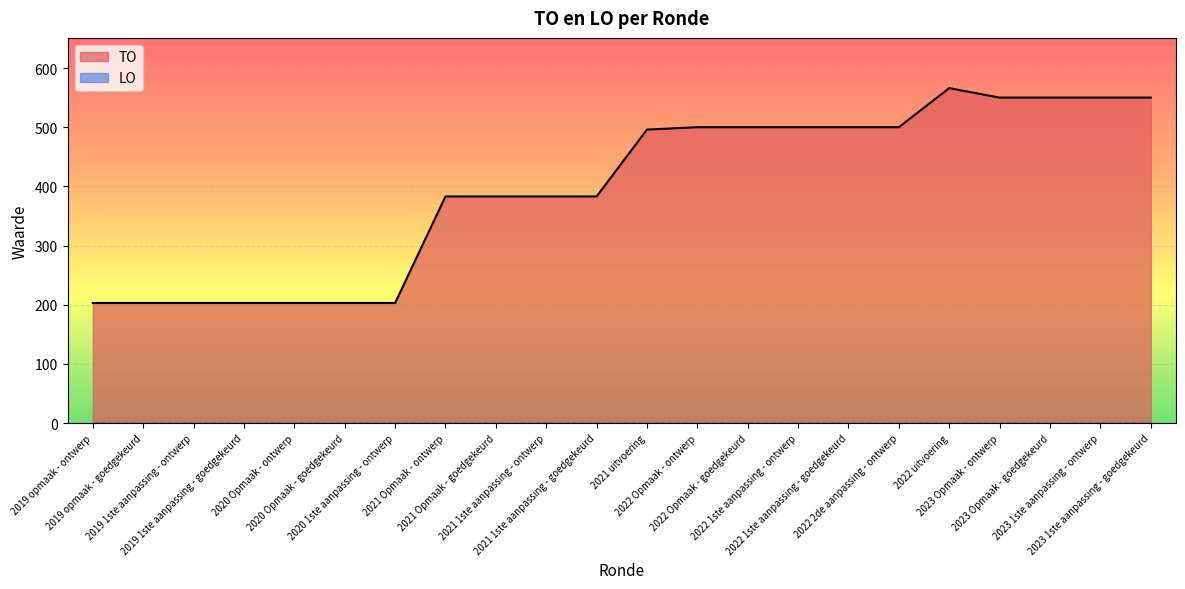

Count the number of categories in the chart.

22